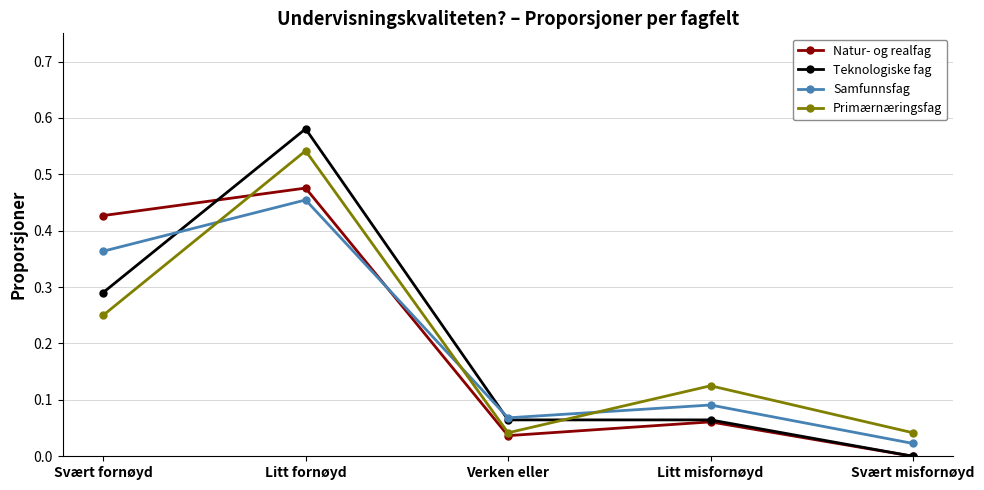

What position from the left is Verken eller?

3